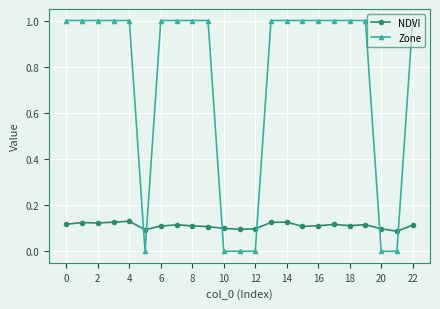

How many data points does each series have?

23